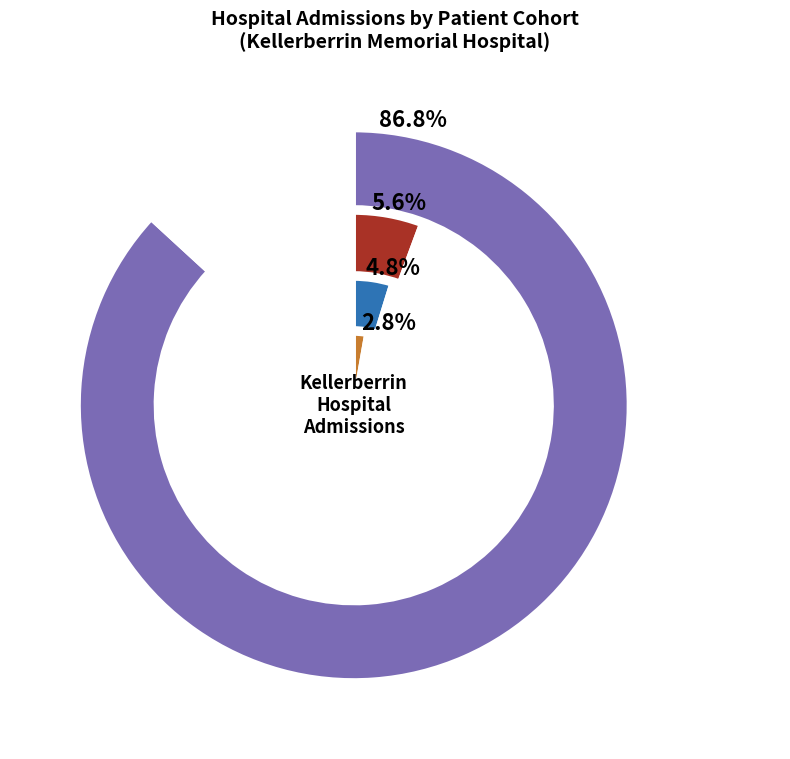

The Other acute care slice represents 13% of the pie. True or false?

True